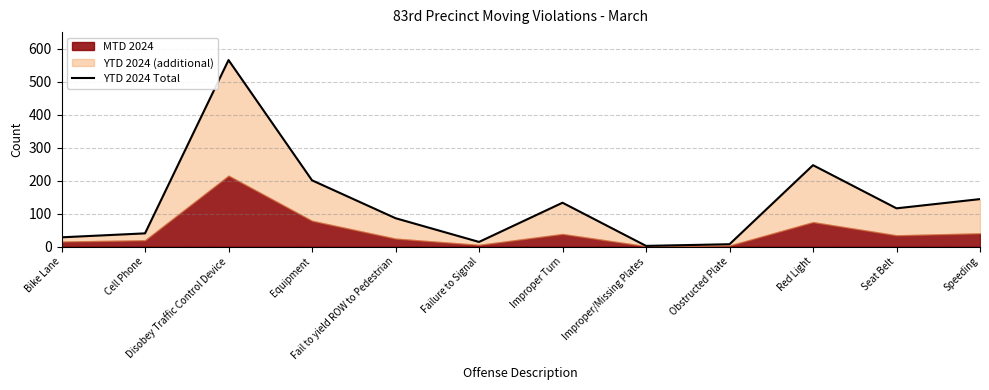

How many values exceed 116?

5